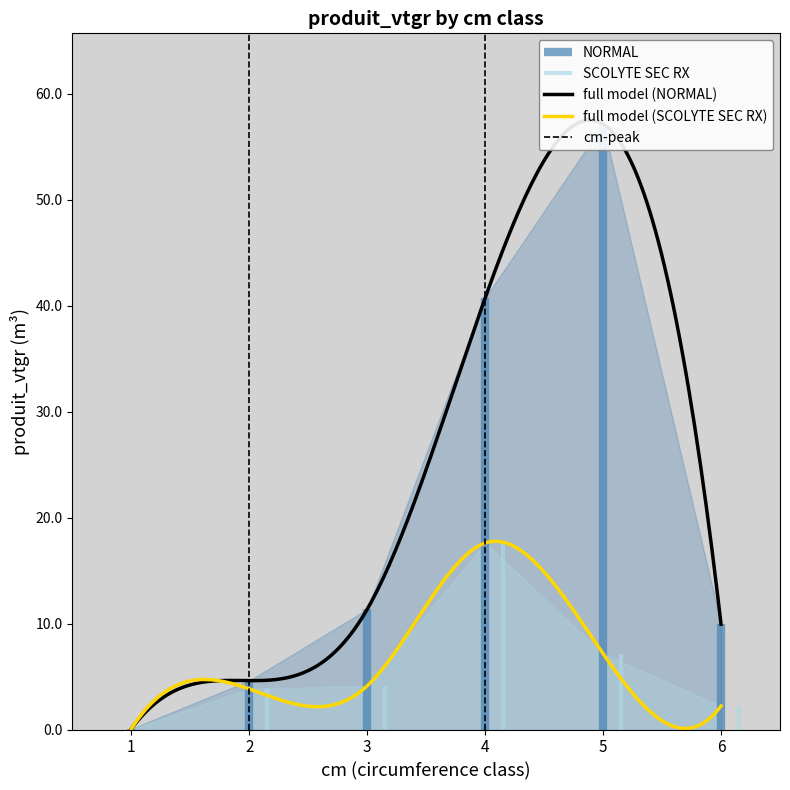

At which category is the sum across all series the highest?

5